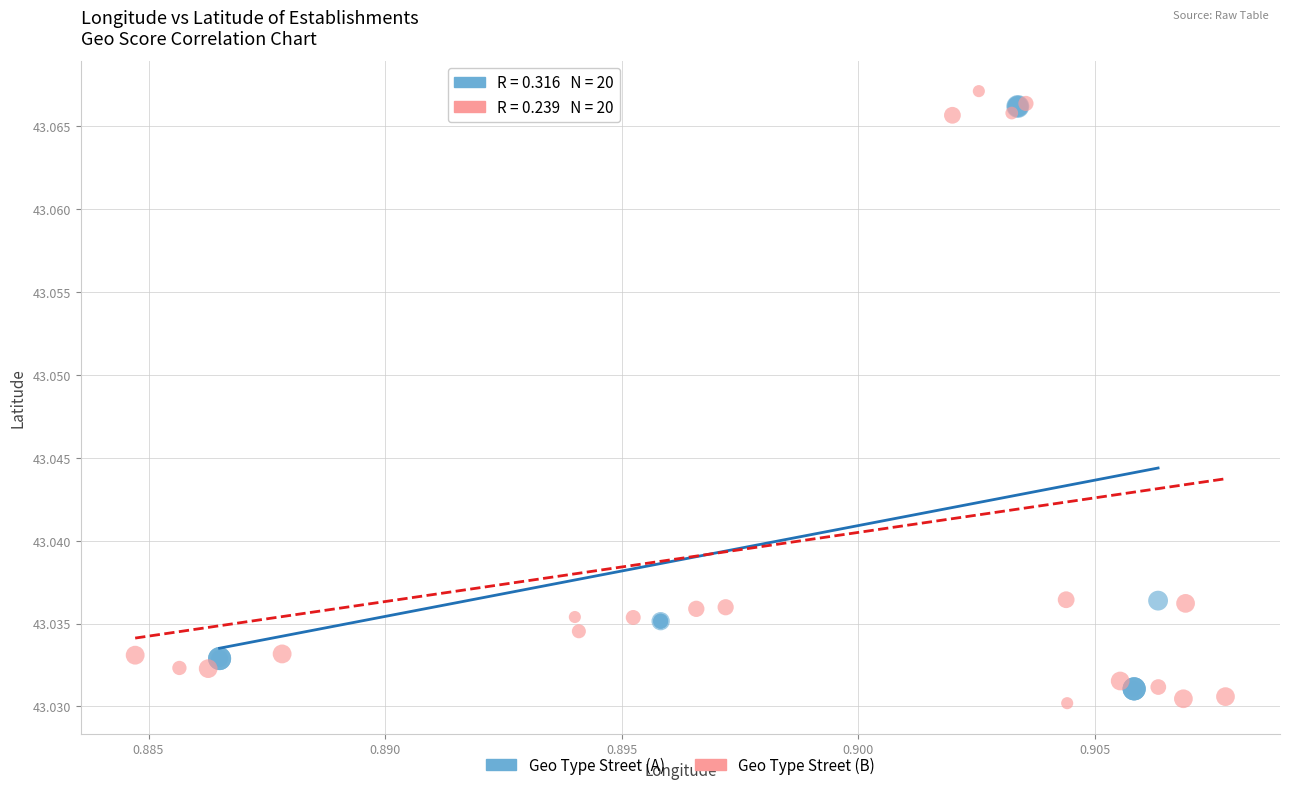

What are all the series names shown in the legend?

Geo Type Street (A), Geo Type Street (B)